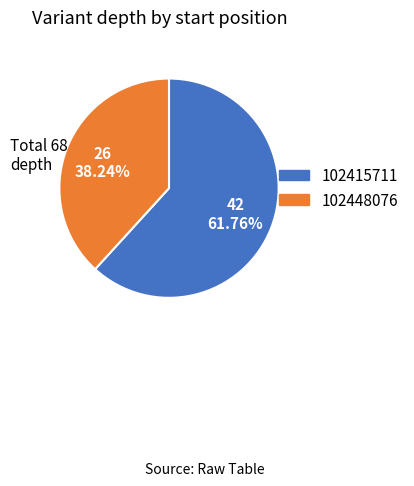

Is it true that 102415711 is 49% of the pie?

False